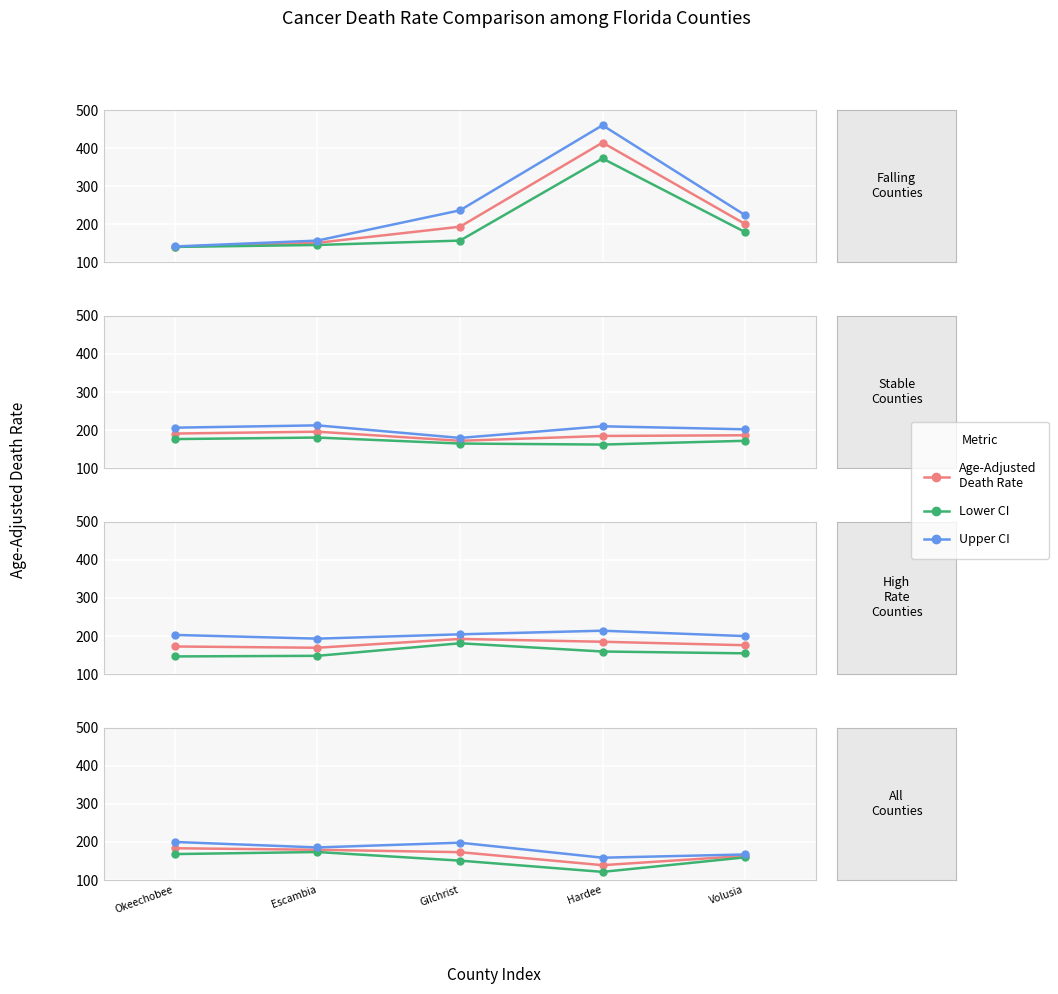

The Upper CI (Rate) series shows 275.6 at Volusia. True or false?

False